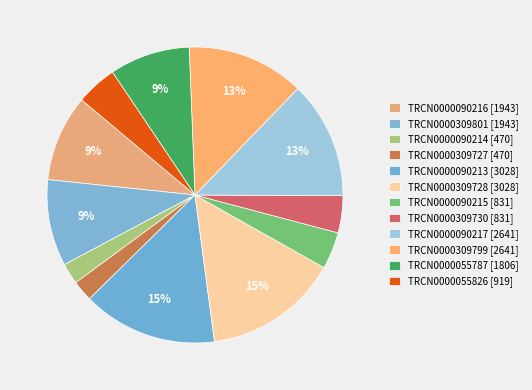

How many segments does this pie chart have?

12